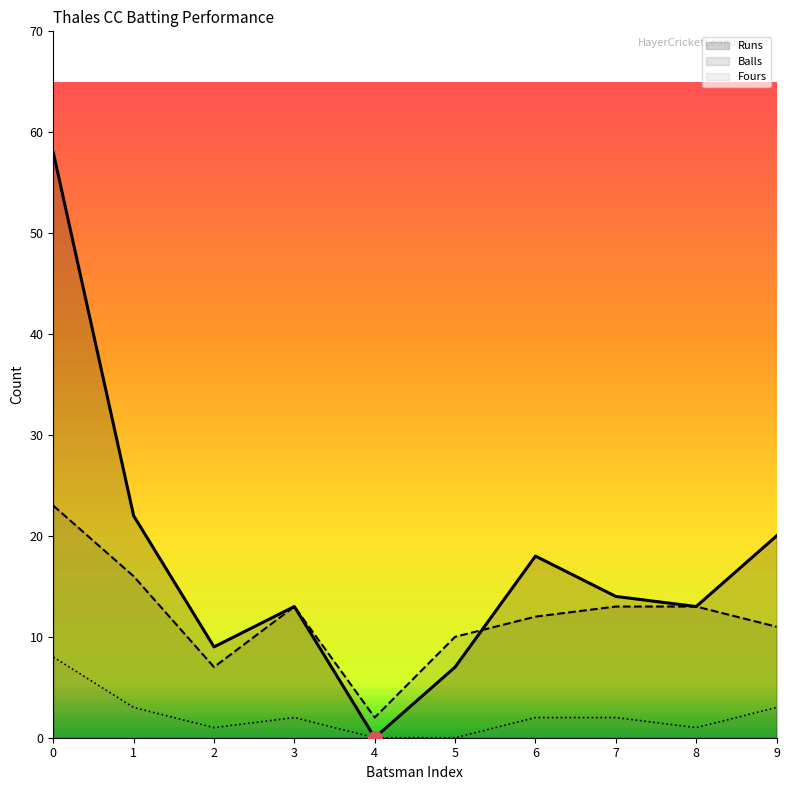

Which series has the largest range (max minus min)?

Runs